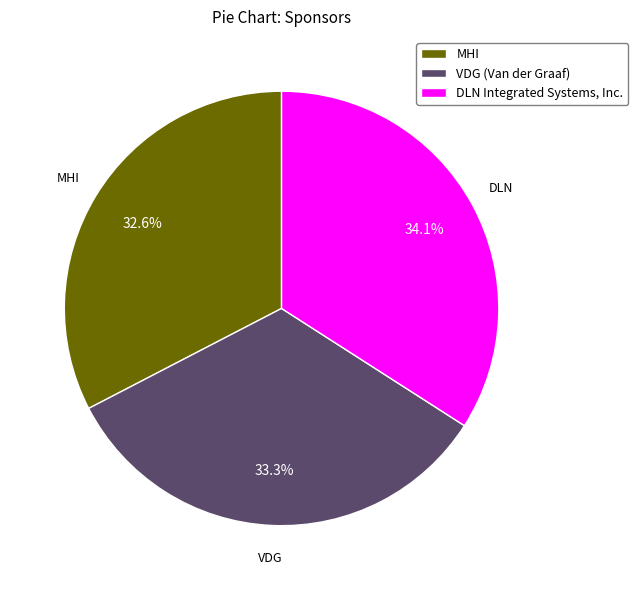

Rank the categories by value from highest to lowest.

DLN Integrated Systems, Inc., VDG (Van der Graaf), MHI